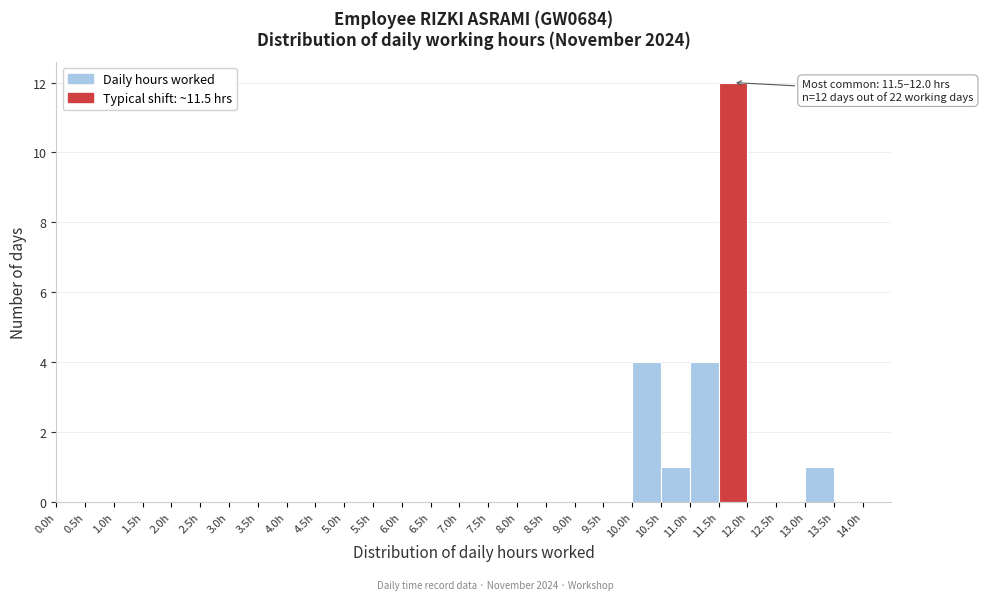

Which range on the x-axis has the tallest bar?

11.5 to 12.0